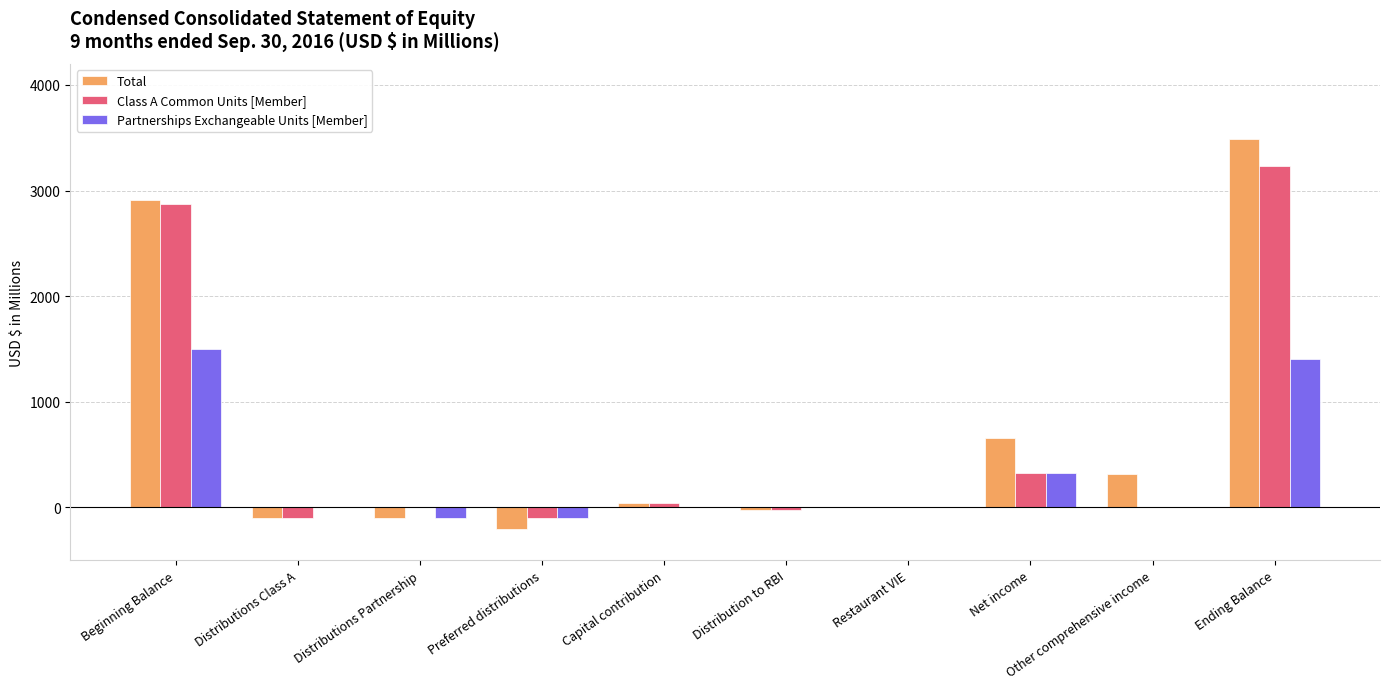

How many data points does each series have?

10